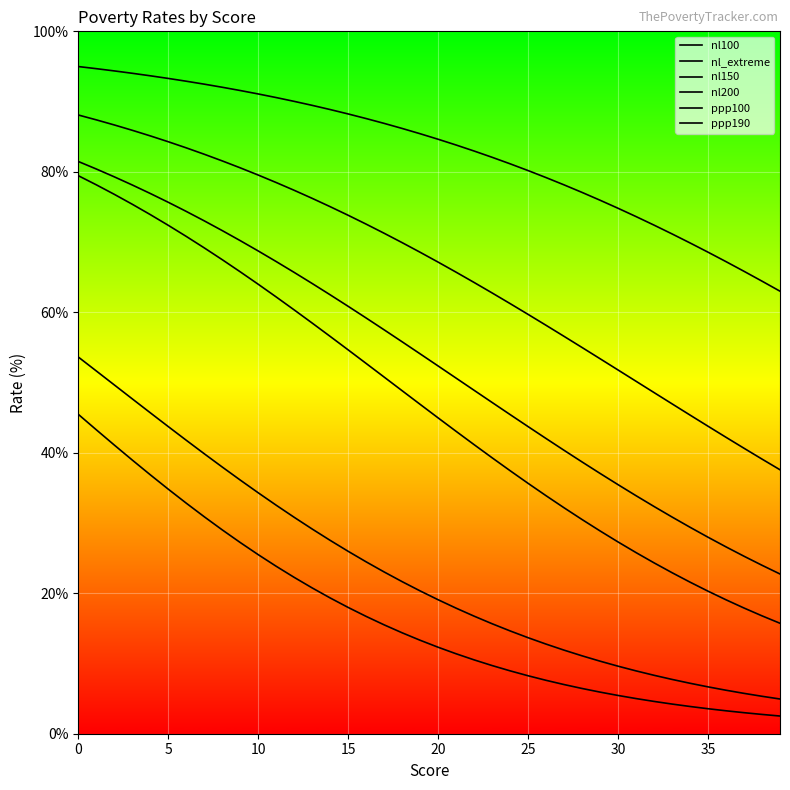

How many lines are shown in the chart?

6